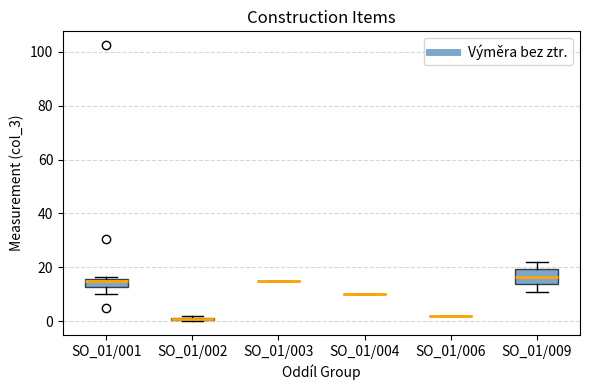

Where does the median line of the box for SO_01/009 sit on the y-axis? The values are not printed on the chart, so give them approximately, as read against the axis.

16